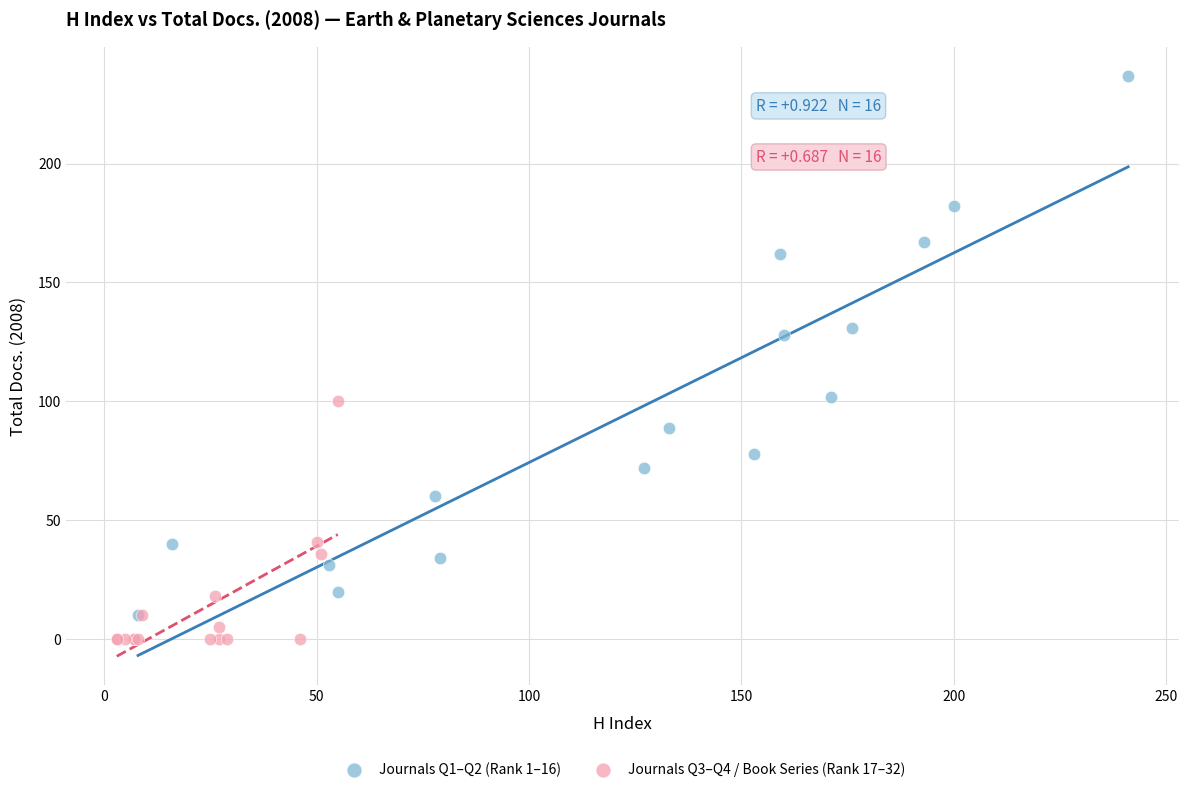

Which series has the widest spread of Y values?

Journals Q1–Q2 (Rank 1–16)